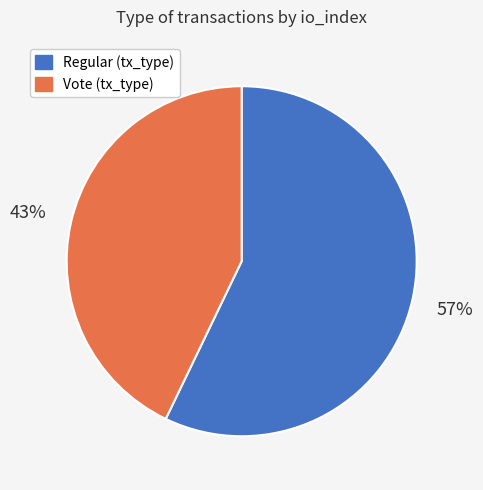

To the nearest percent, what is the difference between the largest and smallest slice percentages?

14%